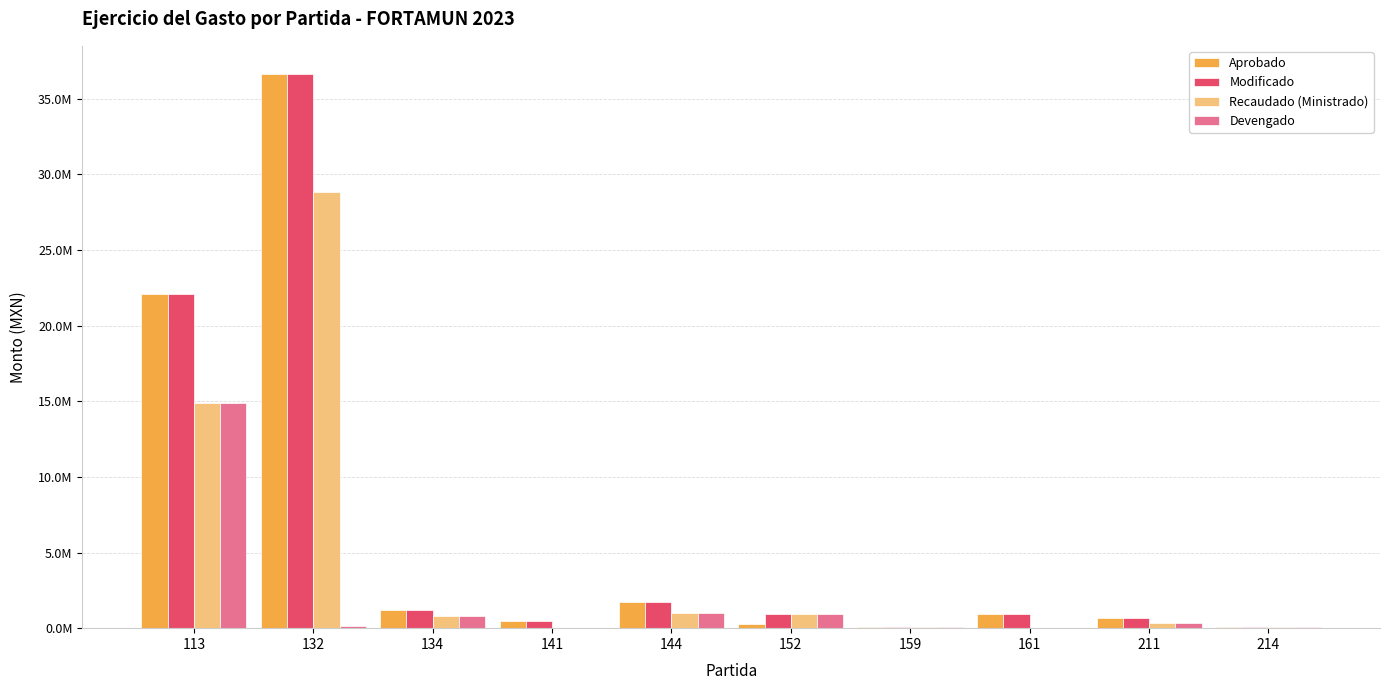

What are all the series names shown in the legend?

Aprobado, Modificado, Recaudado (Ministrado), Devengado